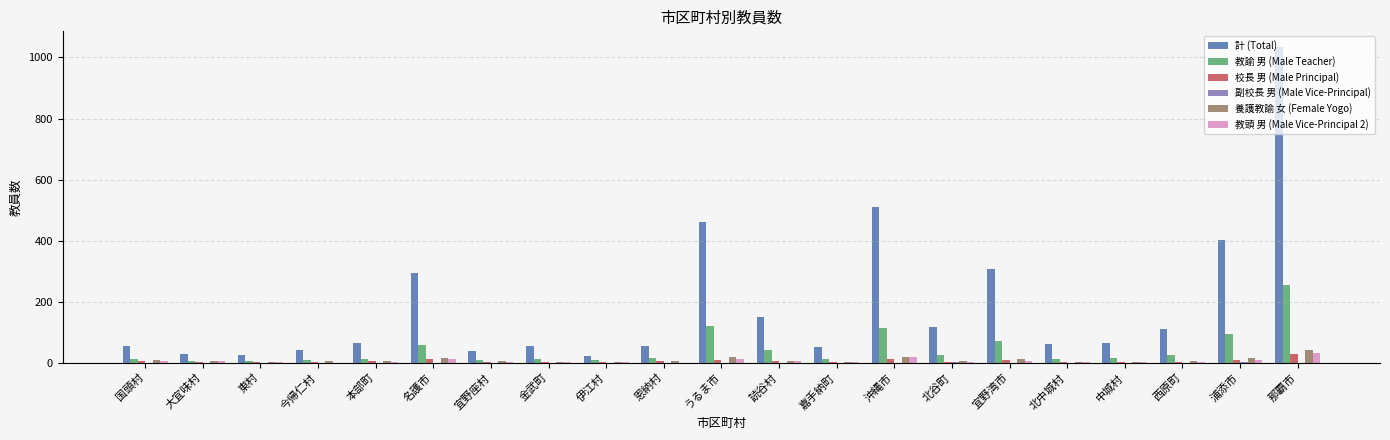

What is the average value of the 校長 男 (Male Principal) series?

6